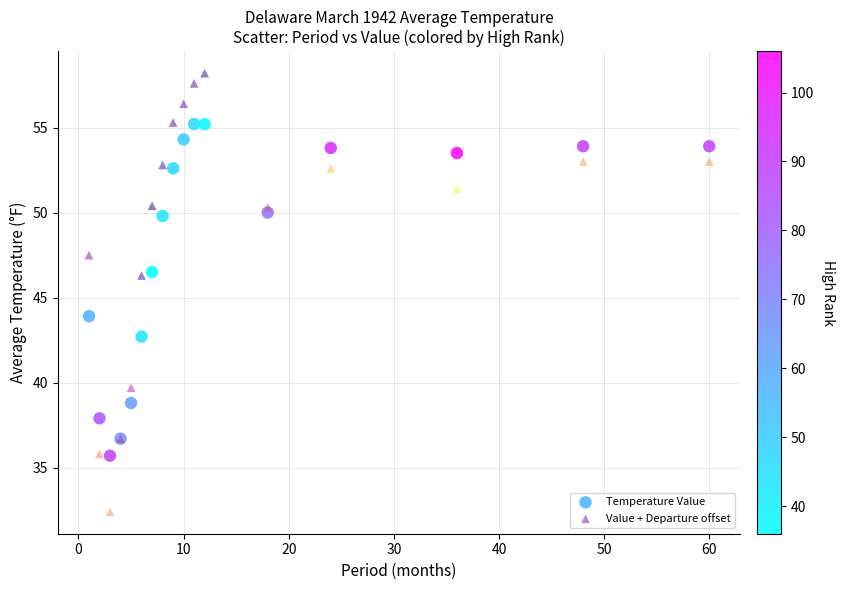

Which series has the largest Y range (max minus min)?

Value + Departure offset